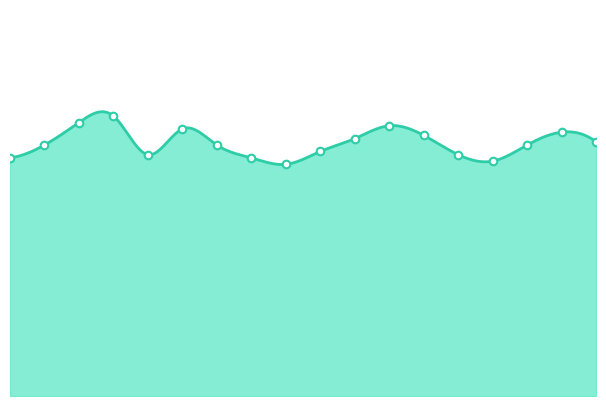

Which has a higher value, 04:07 or 05:29?

04:07